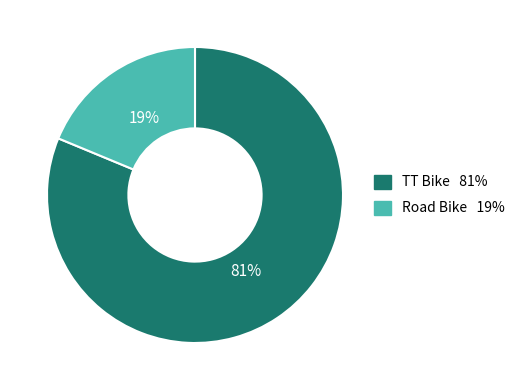

What is the largest slice in the pie chart?

TT Bike